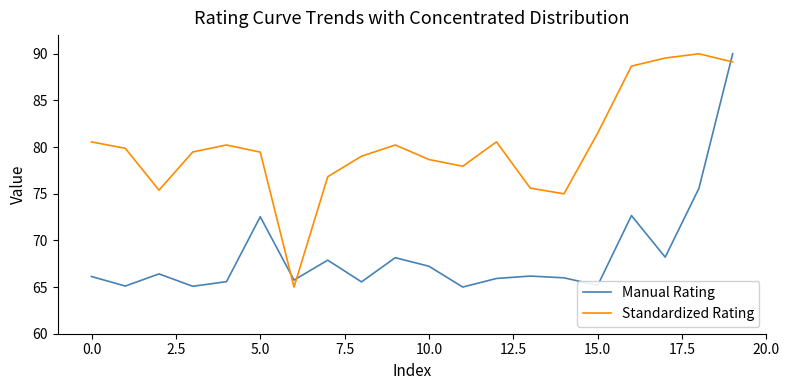

After their last crossing, which series has the higher values: Standardized Rating or Manual Rating?

Manual Rating